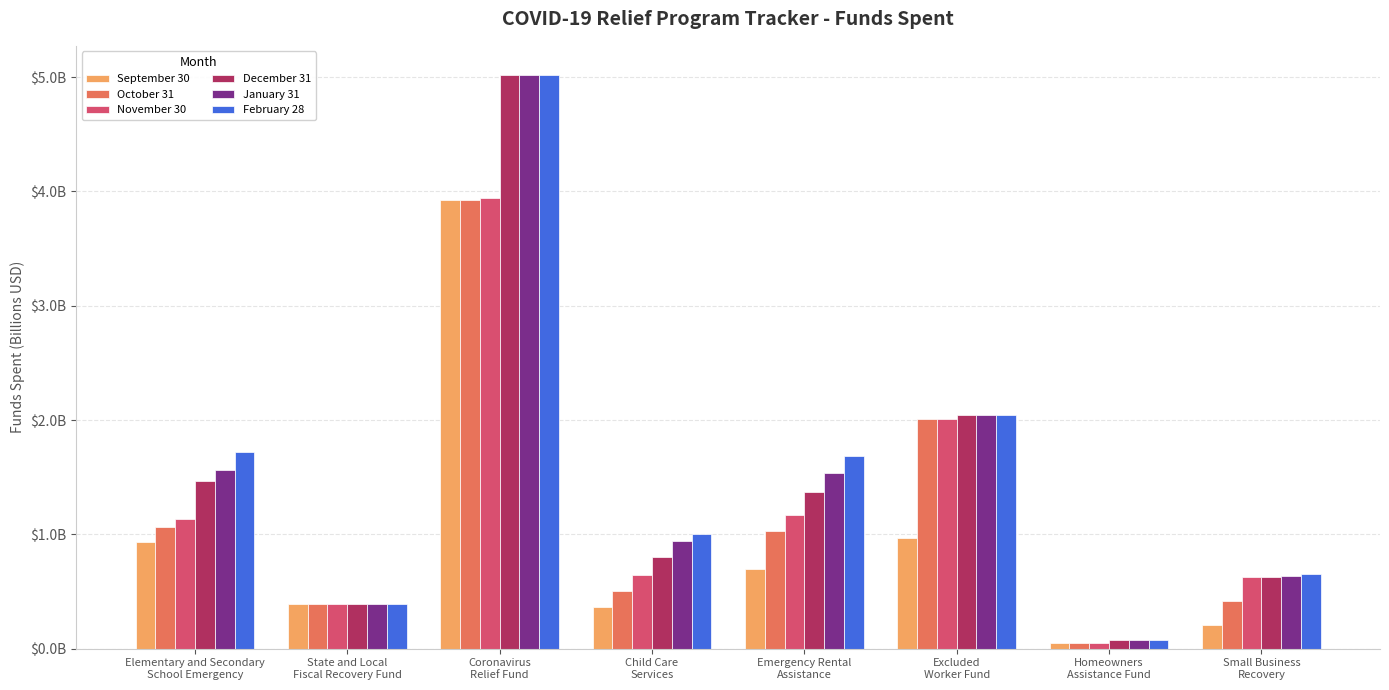

What is the value of the January 31 bar at the 7th from the left?

0.1